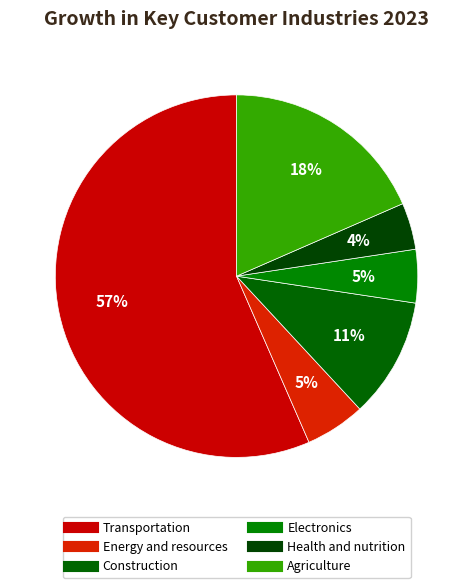

Which has a higher value, Energy and resources or Construction?

Construction